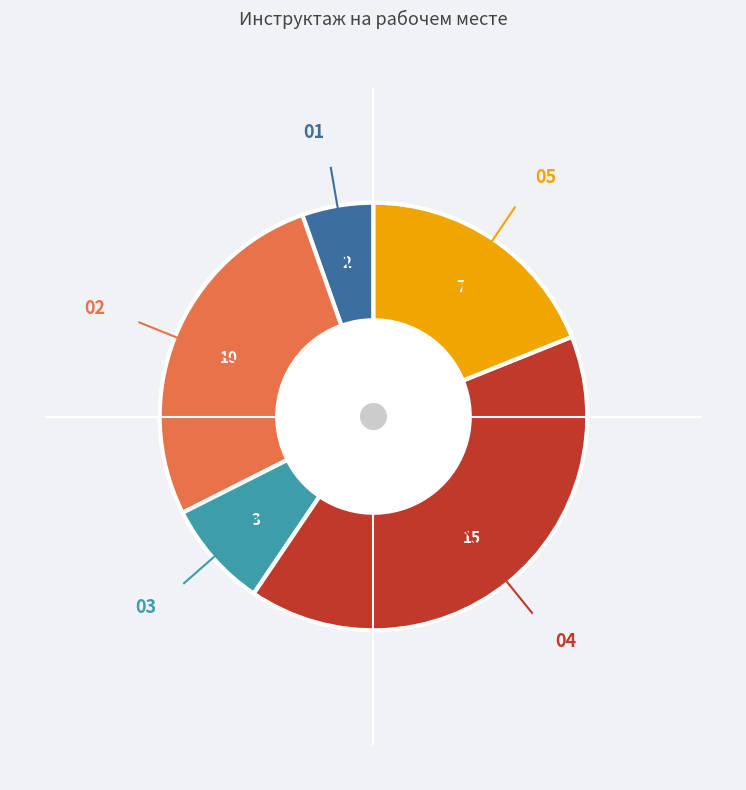

Does any single category account for the majority?

No